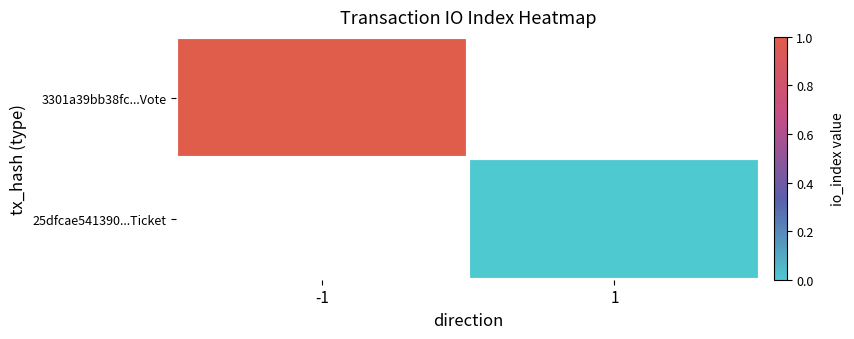

Which series has the largest range (max minus min)?

3301a39bb38fc...Vote